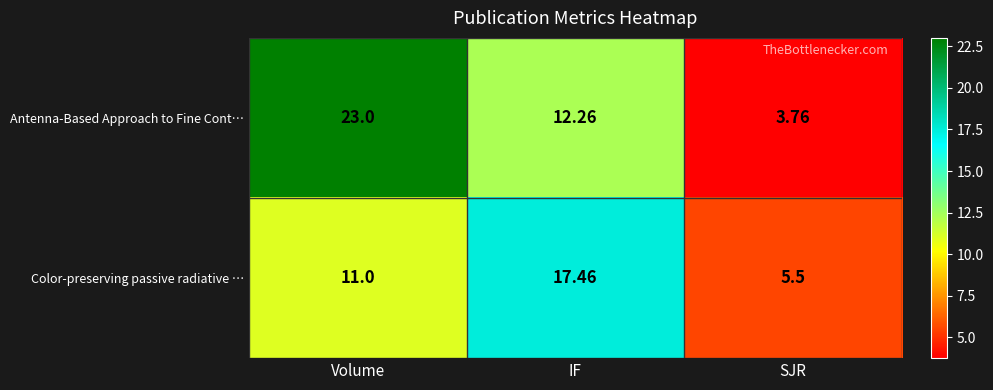

Which series changed the most between Volume and IF?

Antenna-Based Approach to Fine Cont…